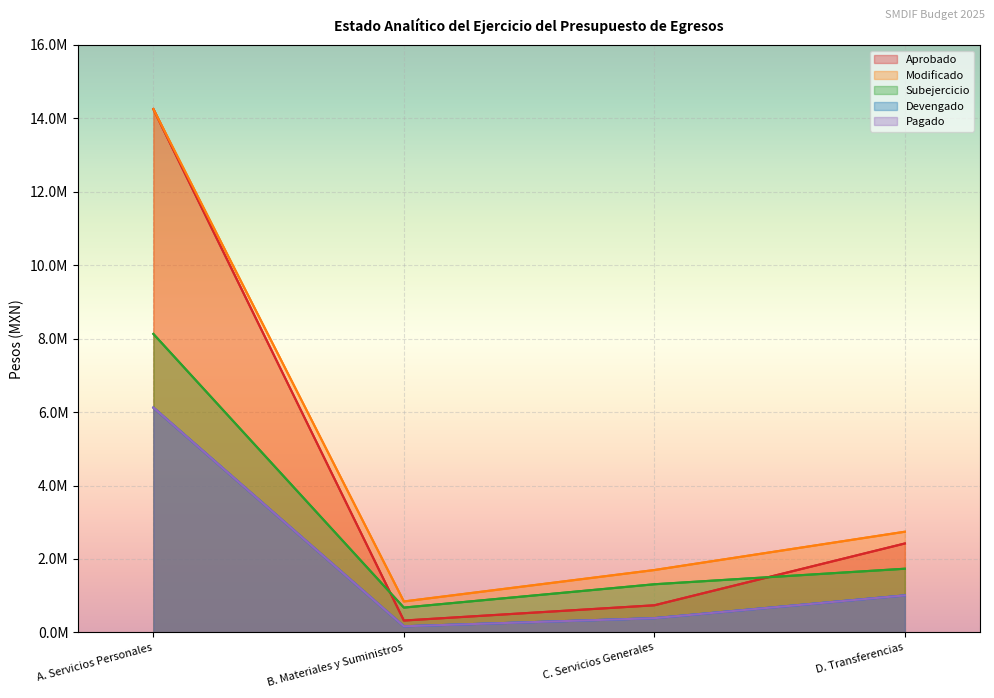

Which series has the largest total across all categories?

Modificado